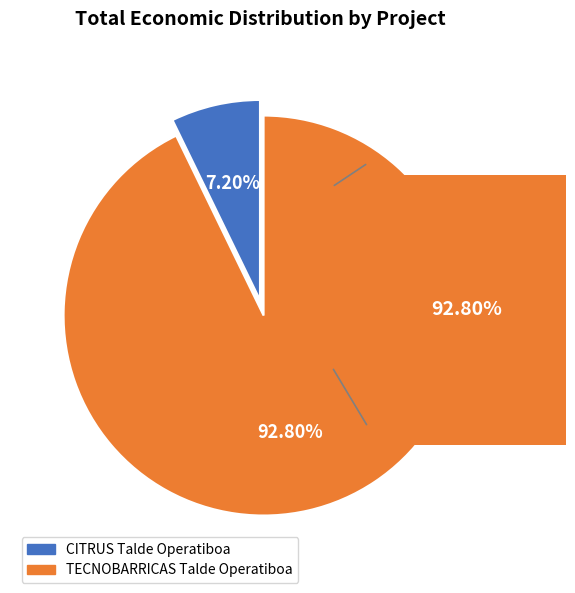

Which has a higher value, CITRUS Talde Operatiboa or TECNOBARRICAS Talde Operatiboa?

TECNOBARRICAS Talde Operatiboa